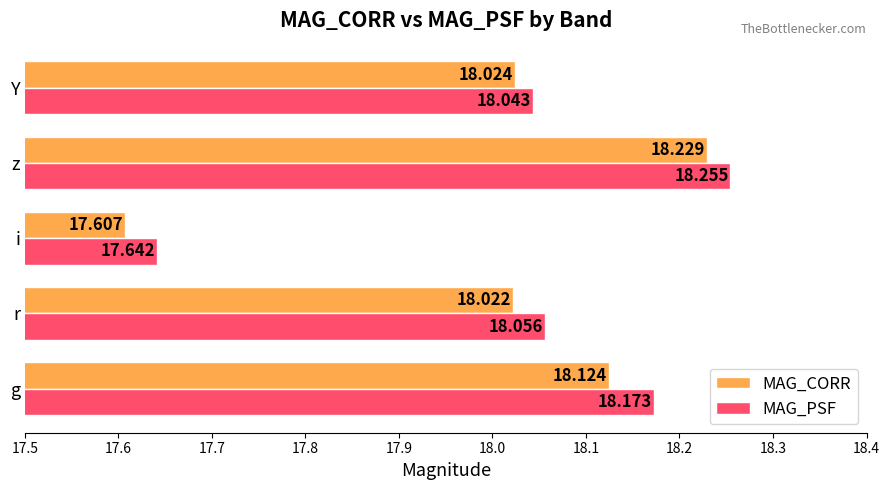

At which category is the sum across all series the highest?

z